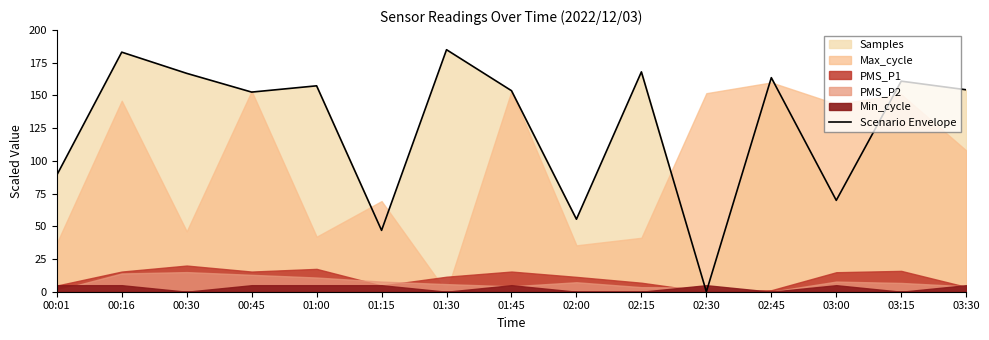

How many points are higher than both their immediate neighbors (excluding endpoints)?

6